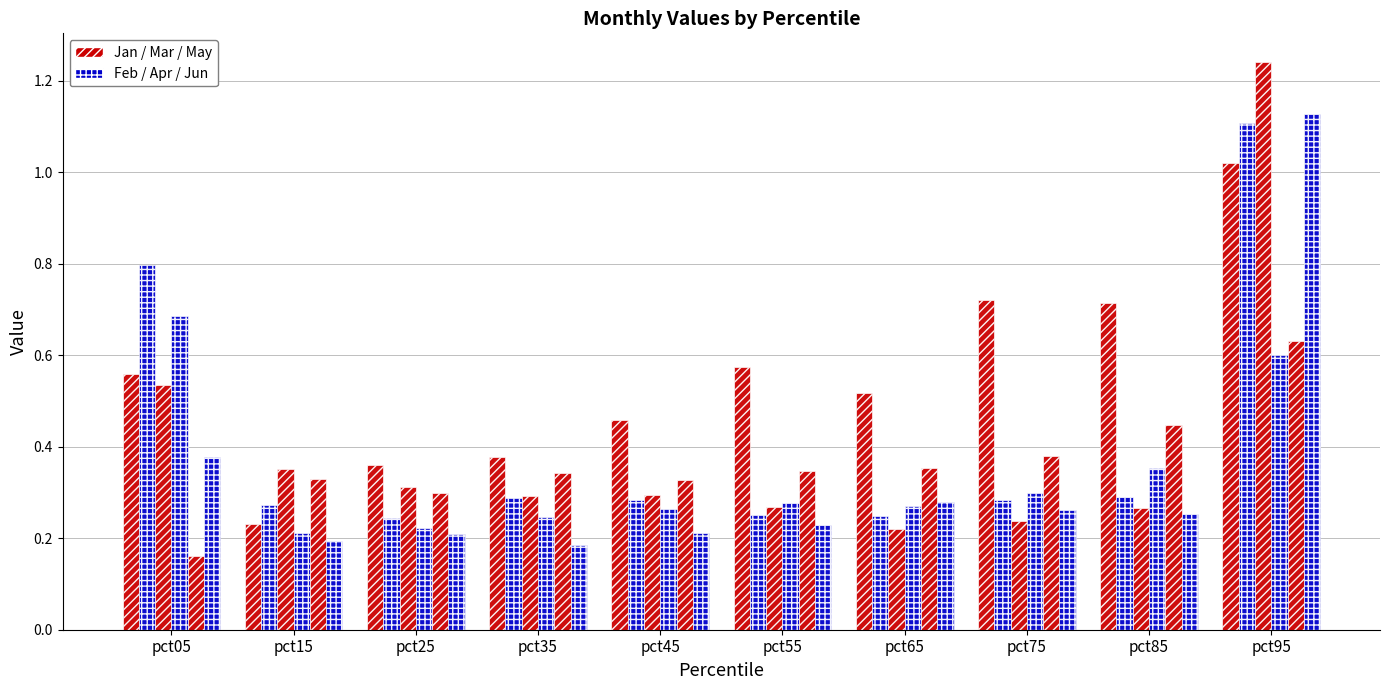

How many categories are shown in the chart?

10